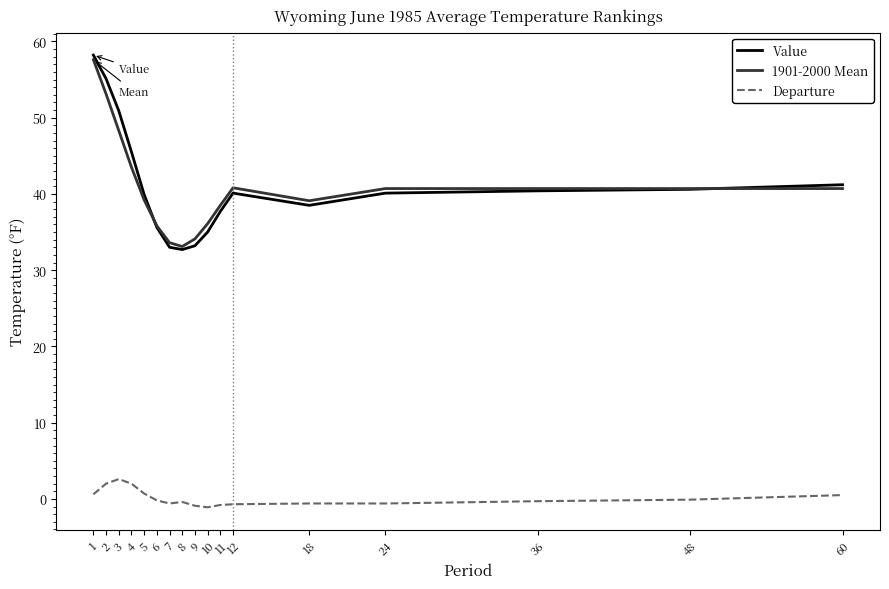

Between 3 and 36, which series saw the biggest shift?

Value